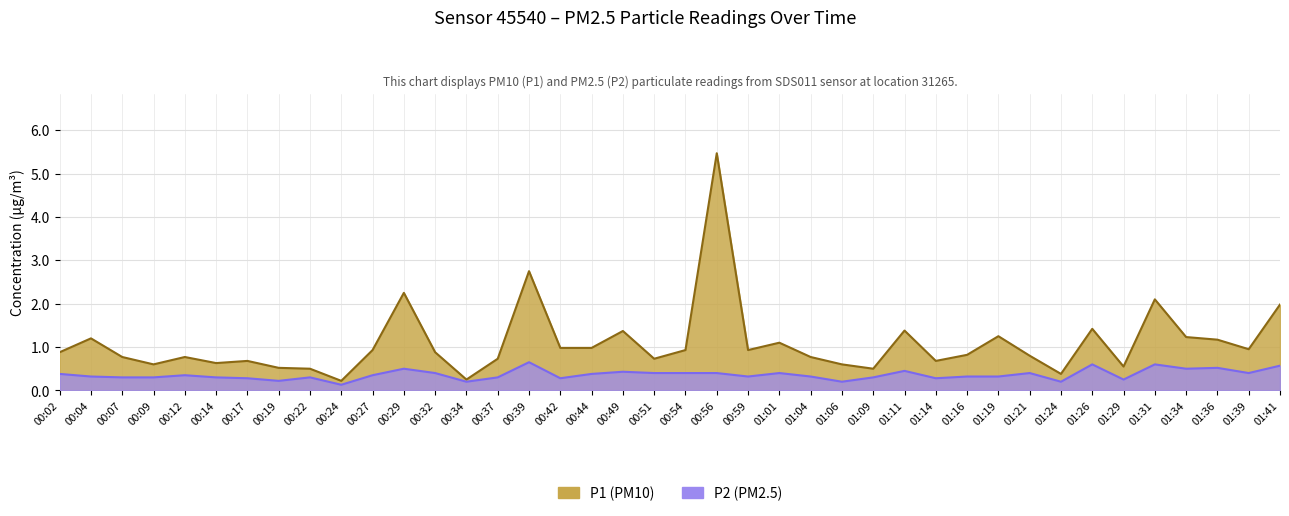

Is the value of P1 at 01:14 greater than the value of P2 at 01:31?

Yes